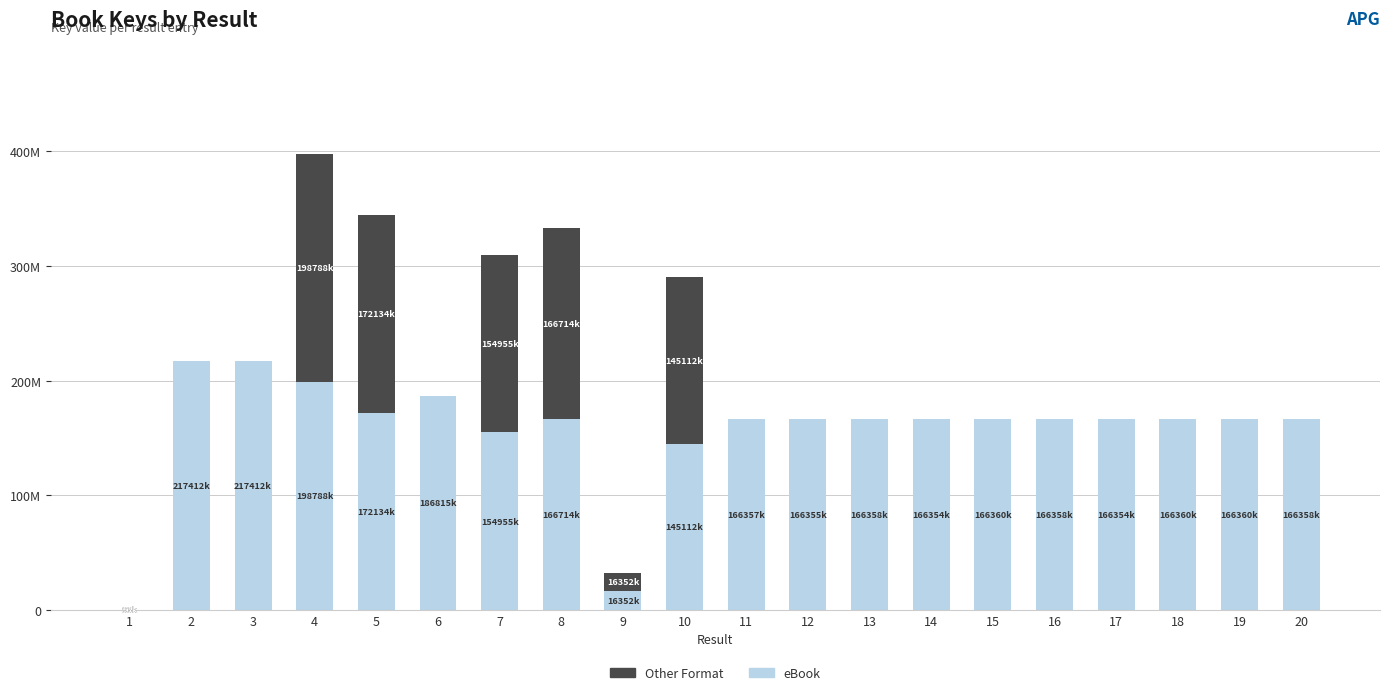

Which series changed the most between 10 and 13?

Other Format